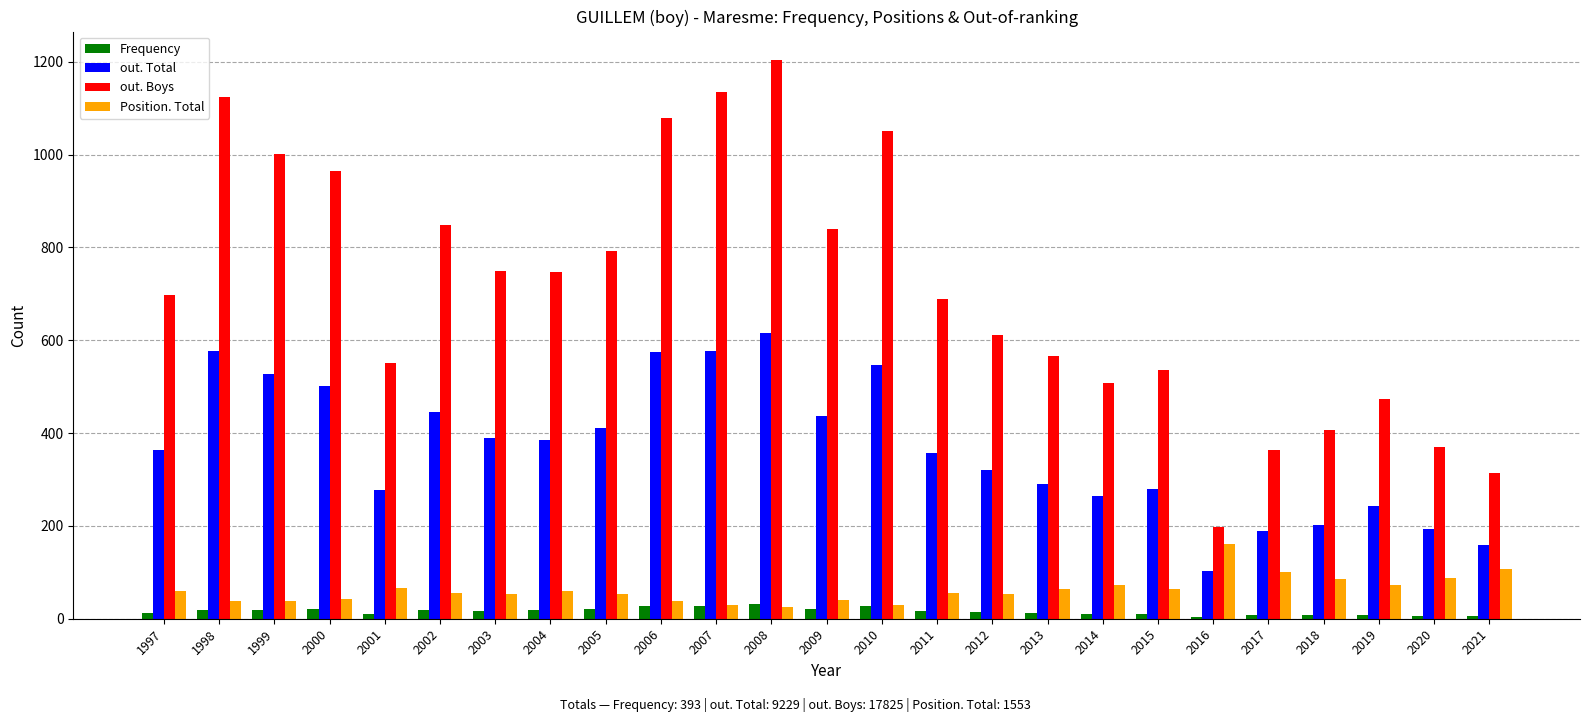

Which series changed the most between 2013 and 2020?

out. Boys